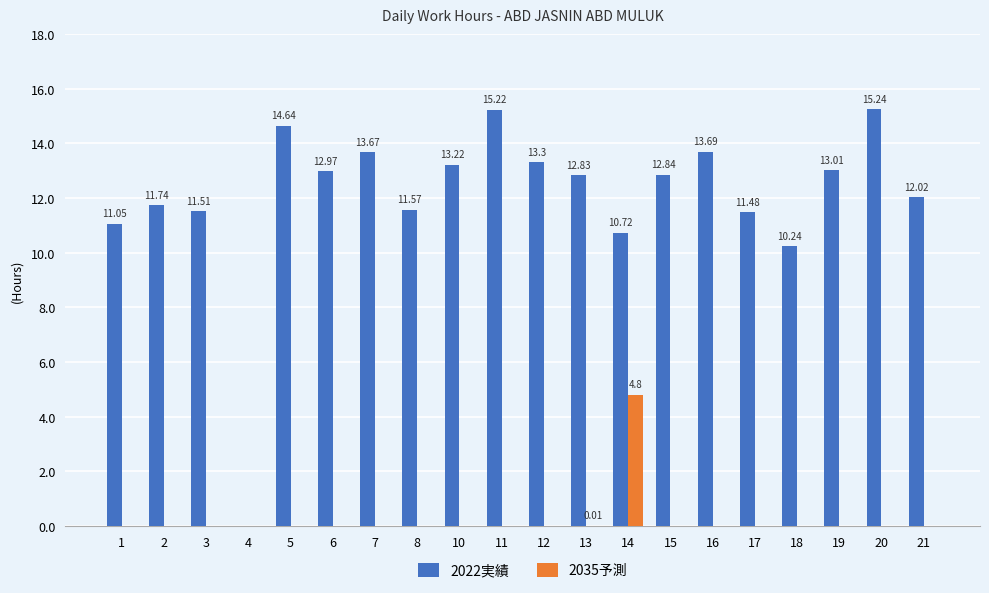

What is the maximum value for 2022実績?

15.2